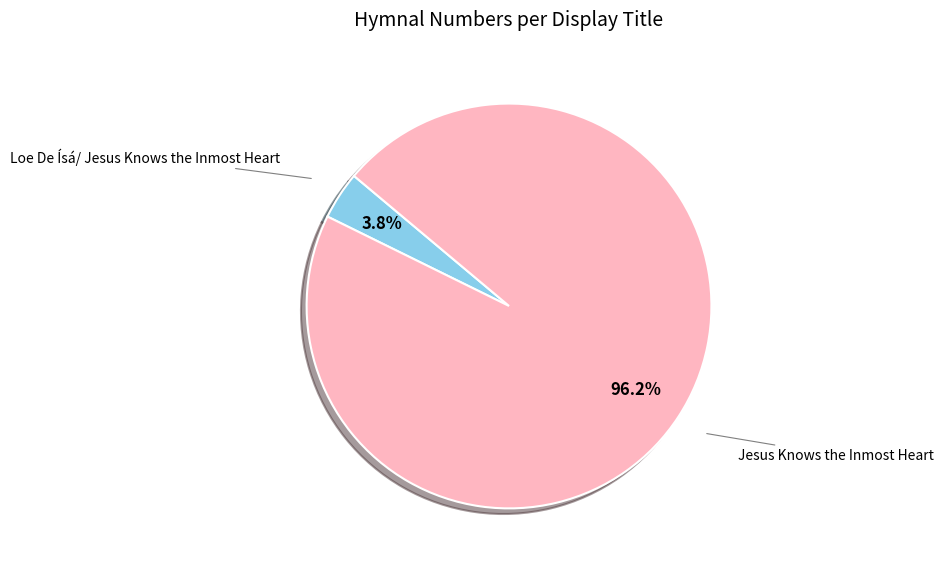

Does any single category account for the majority?

Yes